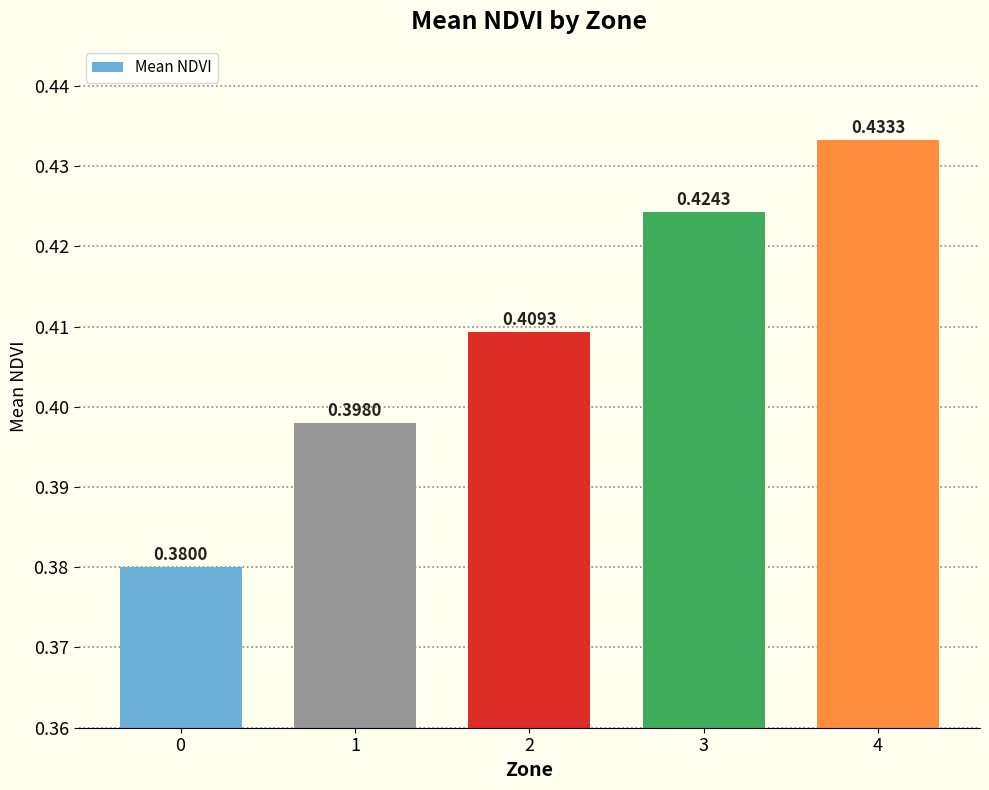

What is the sum of the values at 4 and 1?

0.8